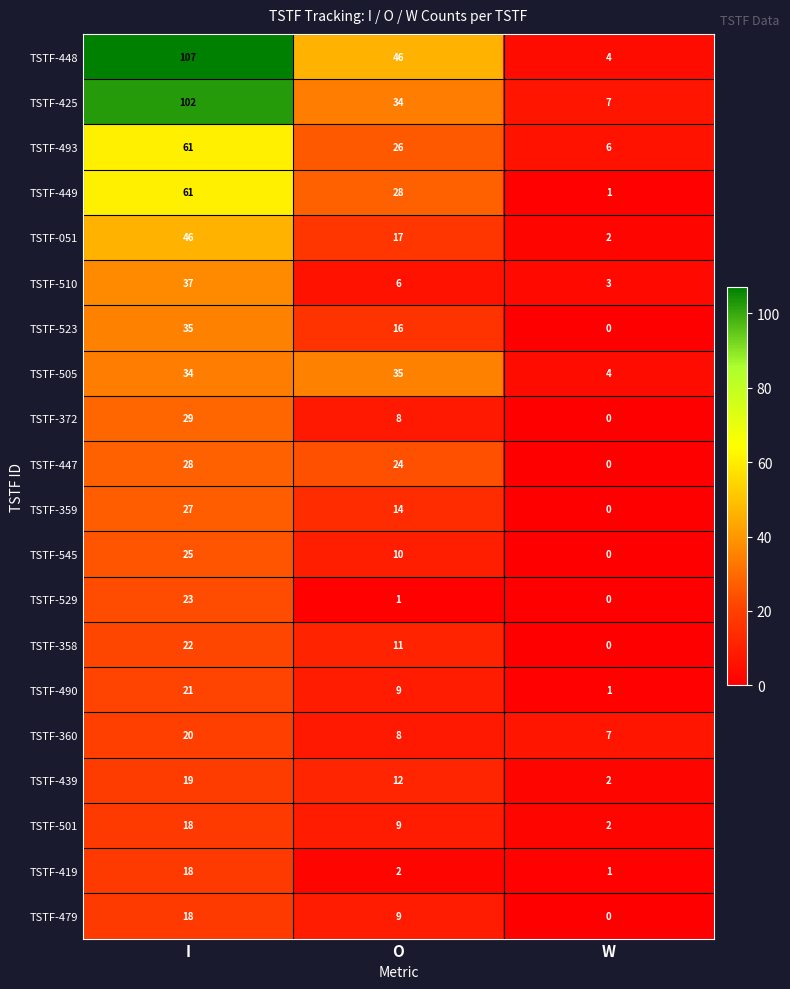

What is the maximum value for TSTF-425?

102